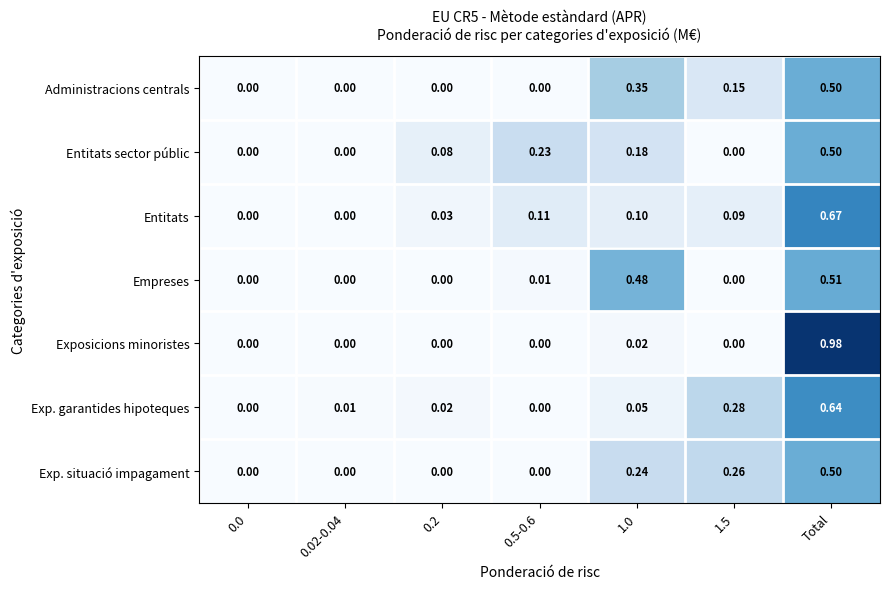

Which series has the largest range (max minus min)?

Exposicions minoristes